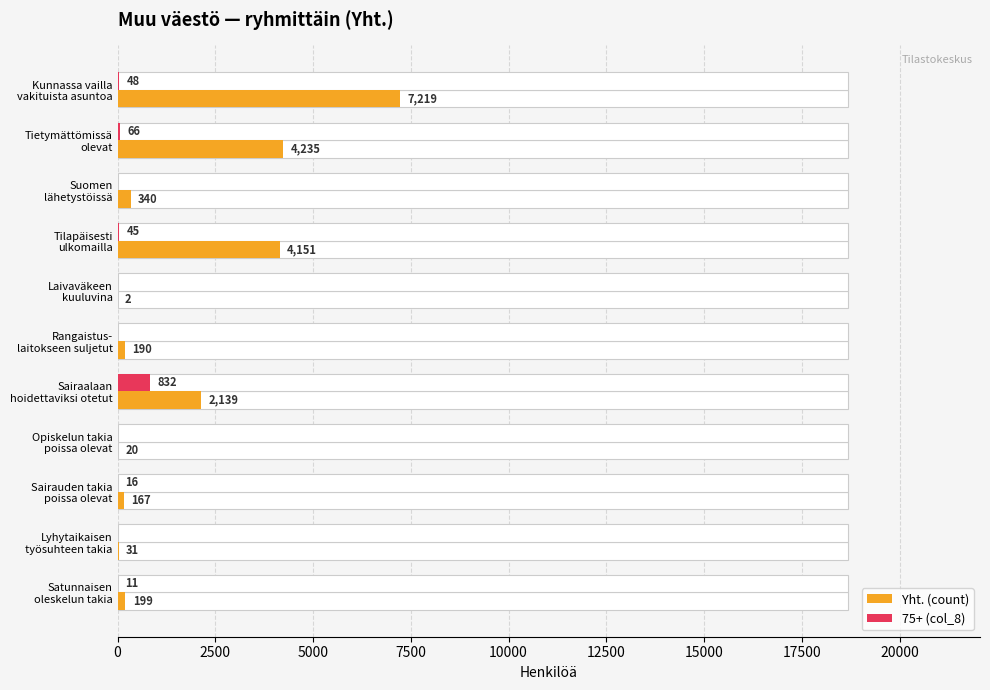

How many bars are there in each group?

2